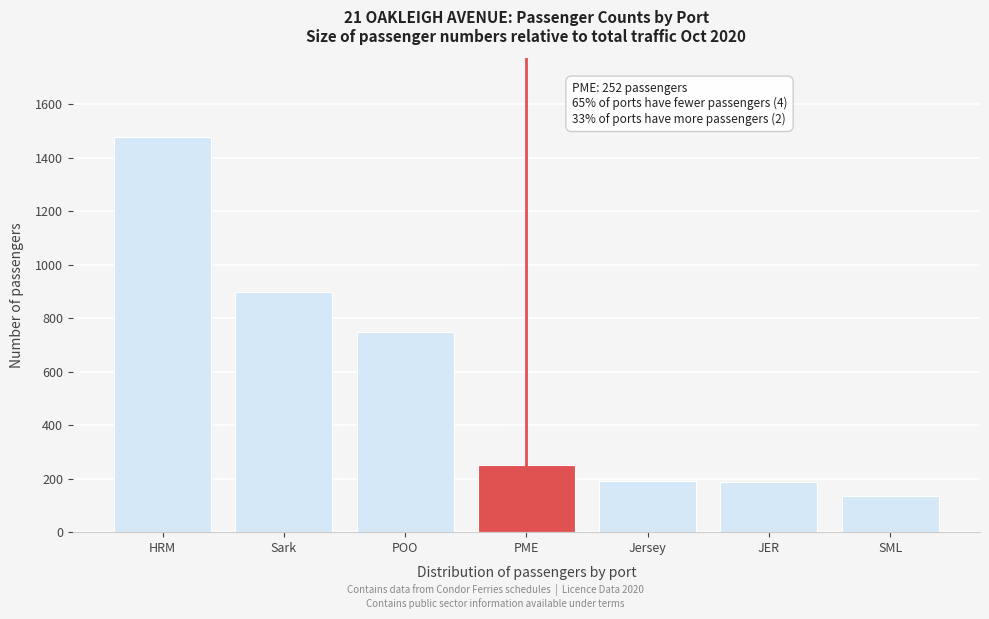

What is the average value?

556